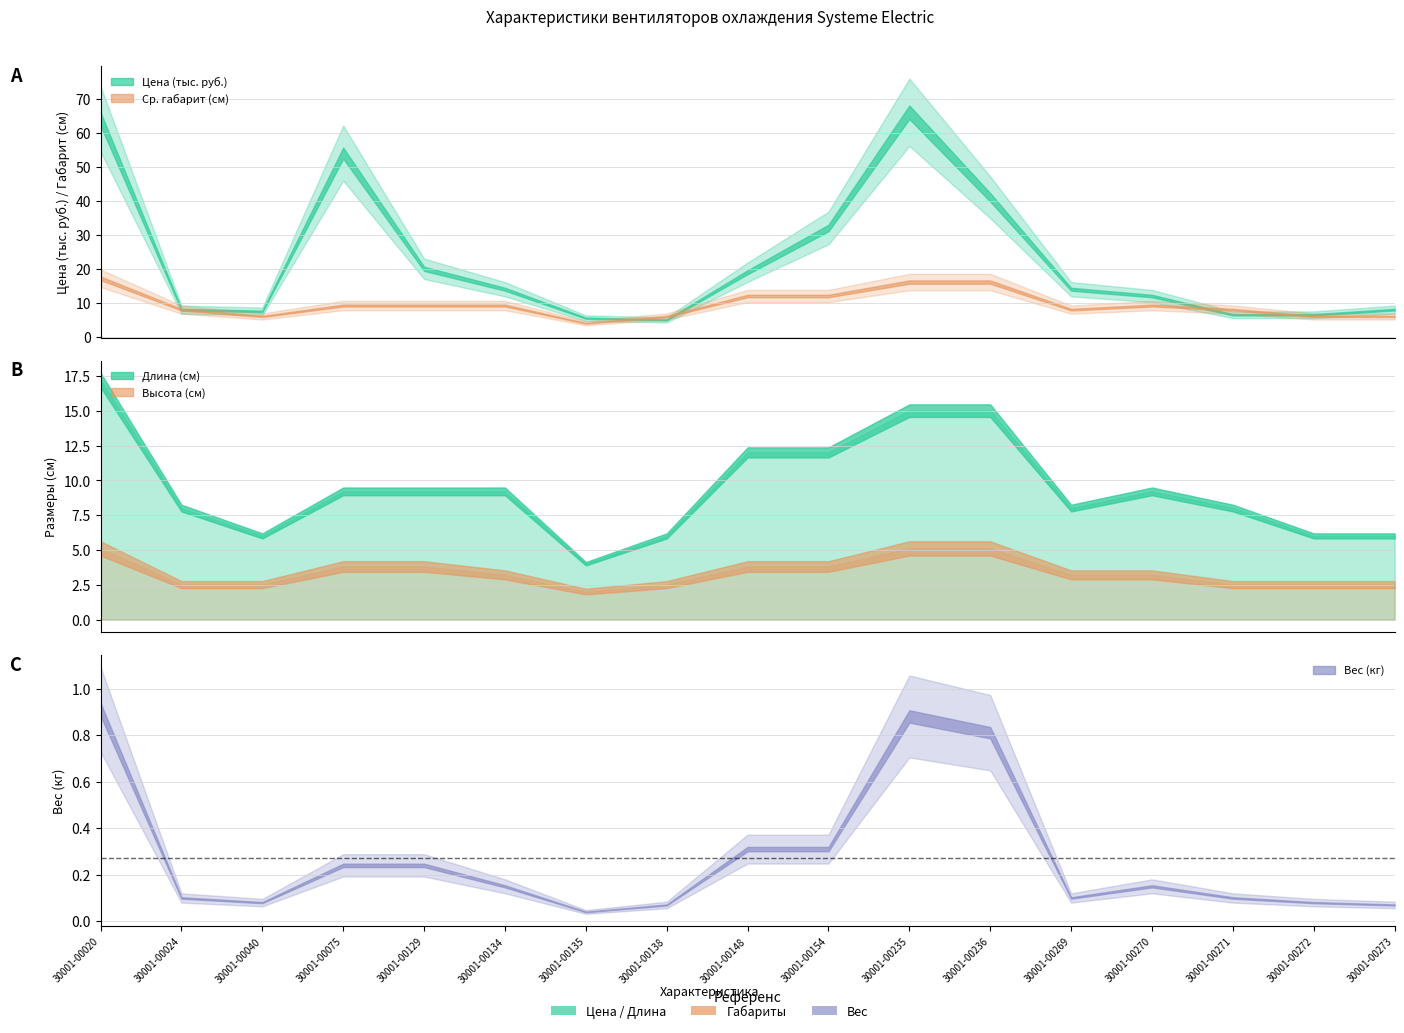

At which category is the sum across all series the highest?

30001-00235